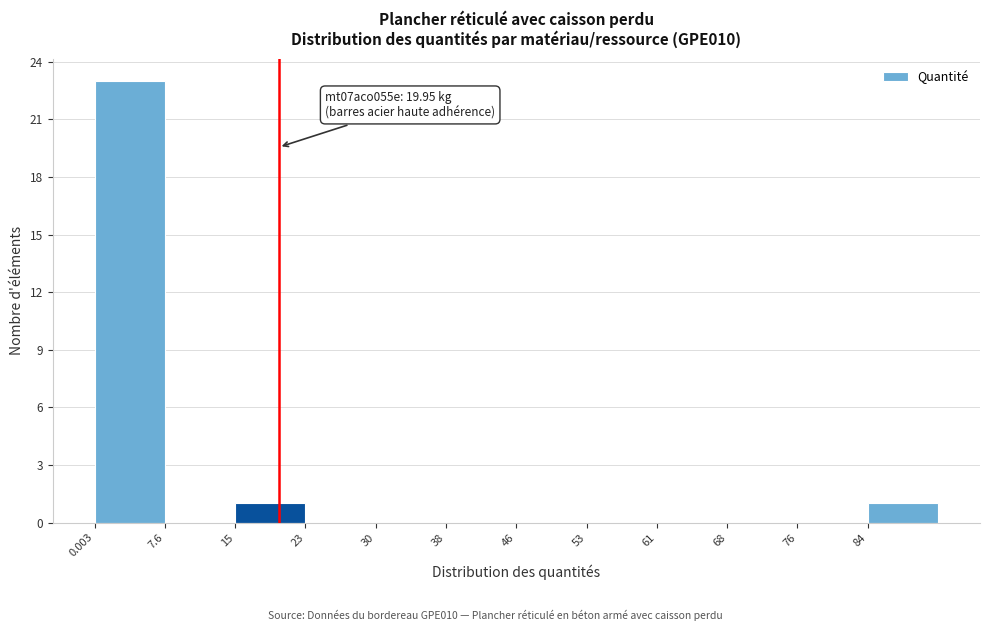

Over which range of the x-axis is the bar tallest?

0 to 8